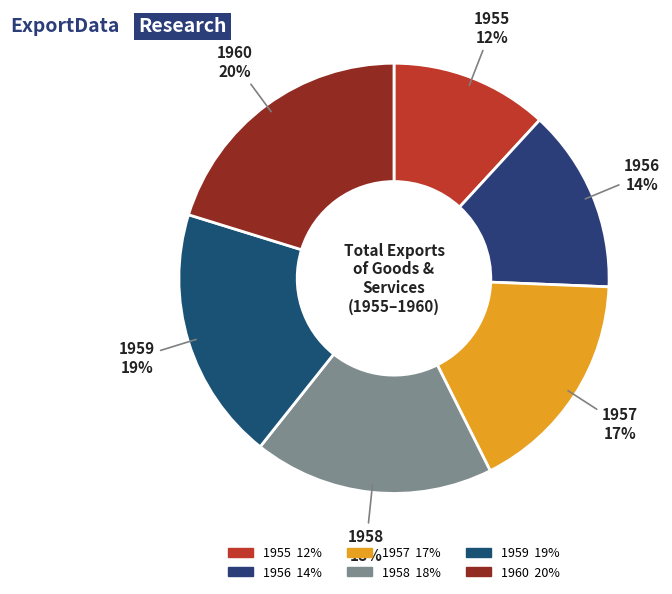

Count the number of slices in the pie.

6